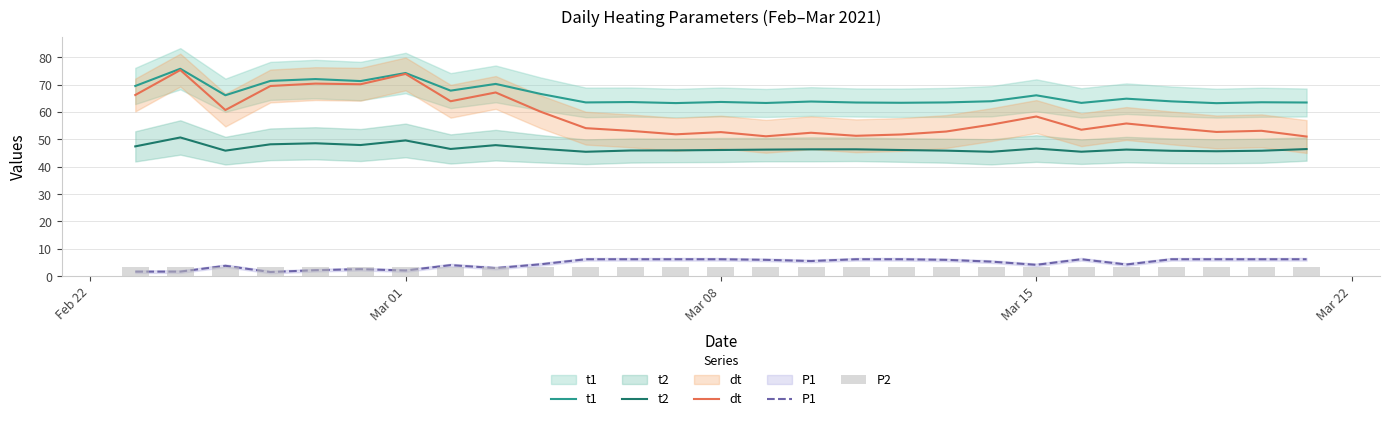

What position from the right is Mar 15?

7